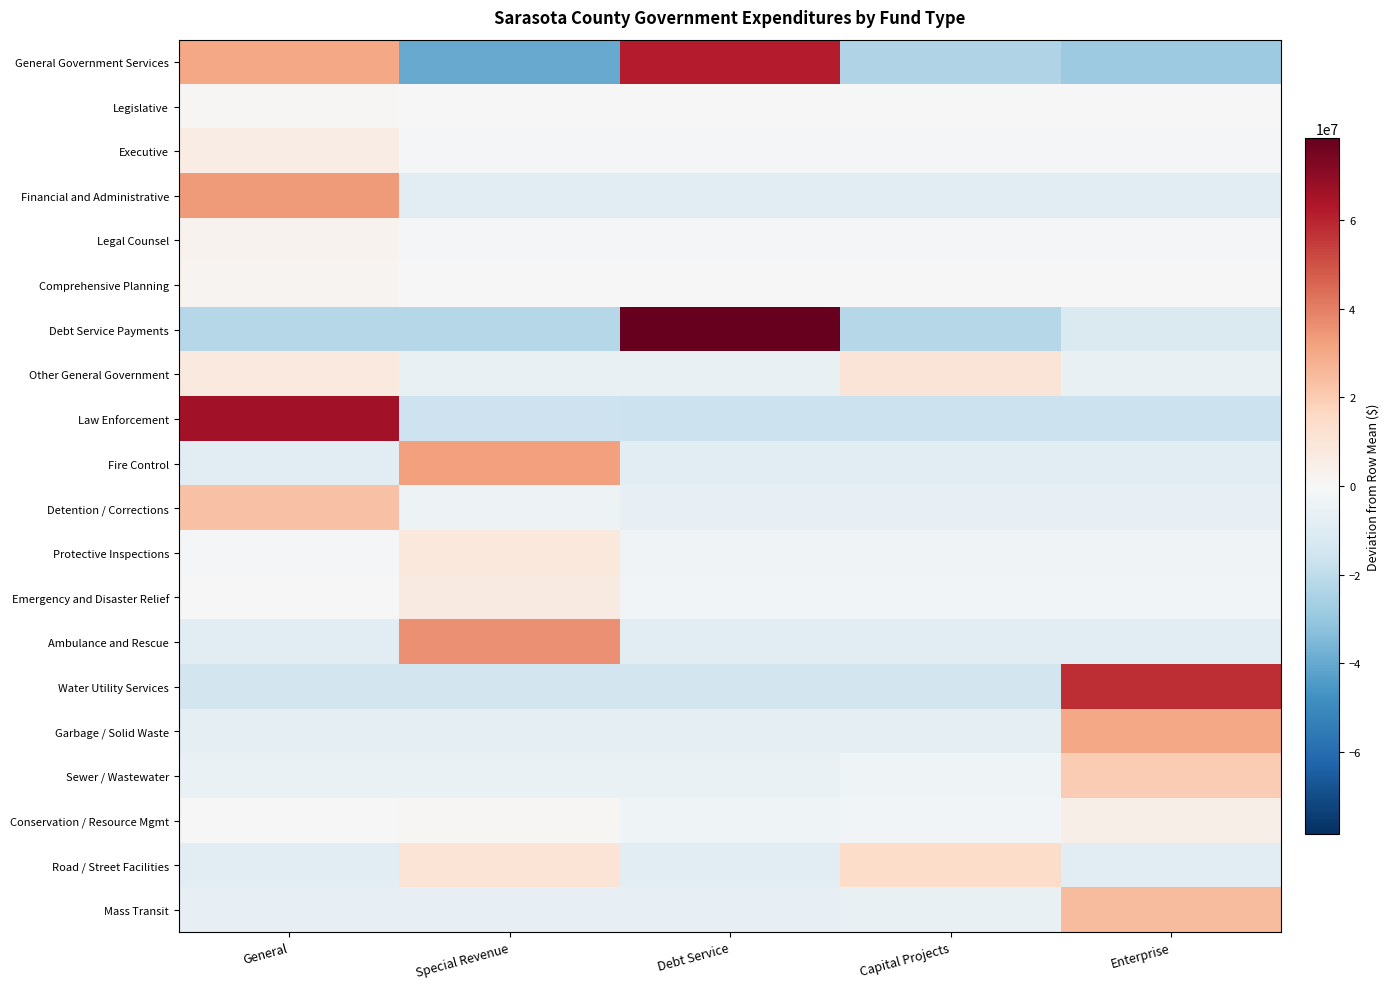

Between General and Debt Service, which series saw the biggest shift?

Debt Service Payments